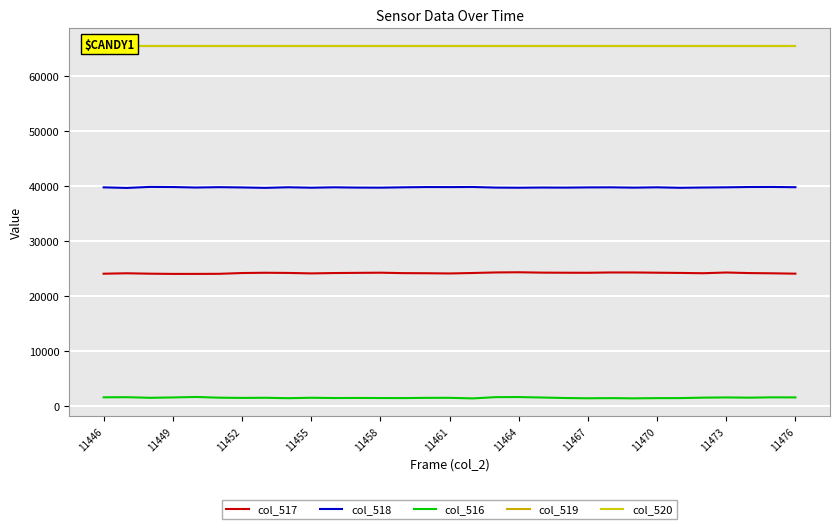

How many categories are shown in the chart?

31